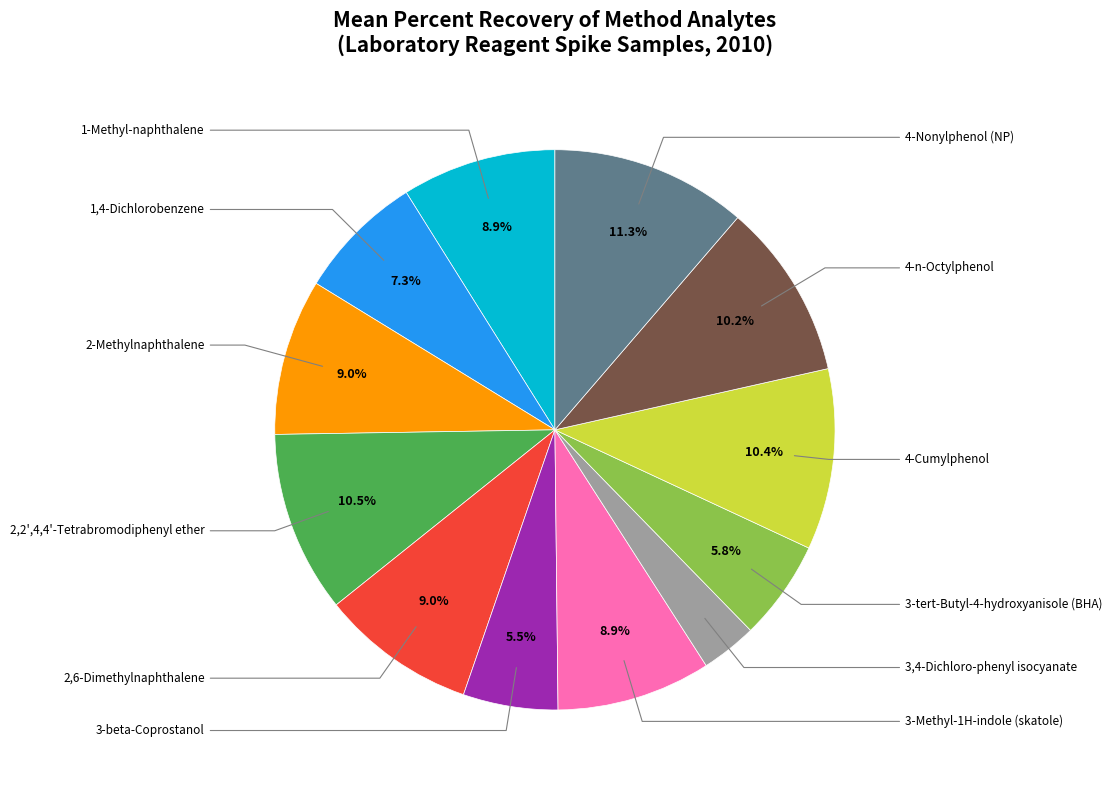

How many segments does this pie chart have?

12